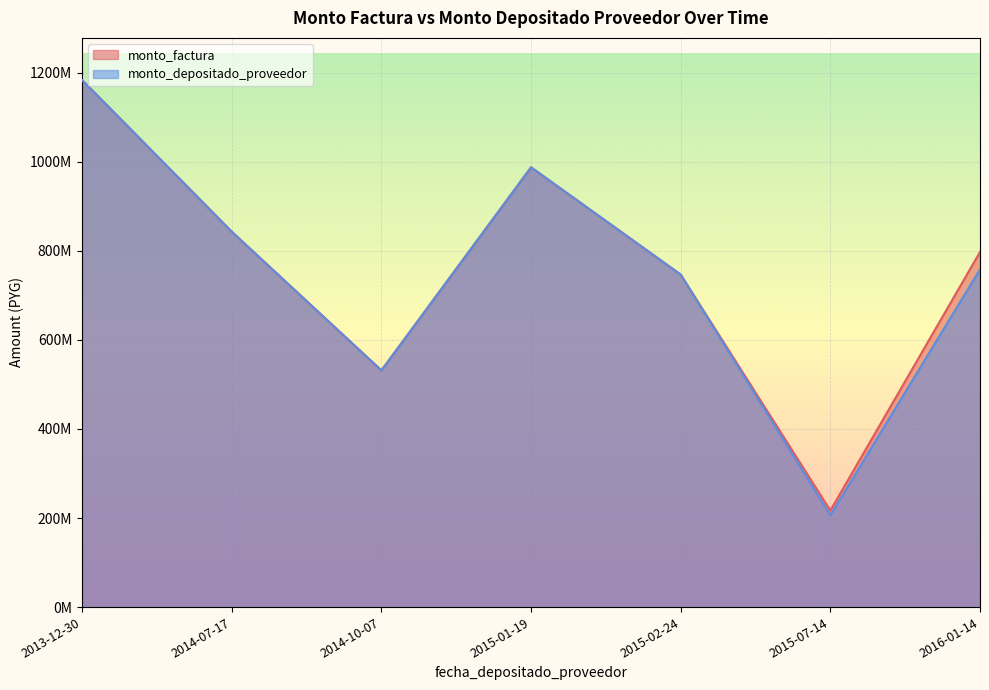

Which has a higher value, 2013-12-30 or 2013-12-30?

2013-12-30